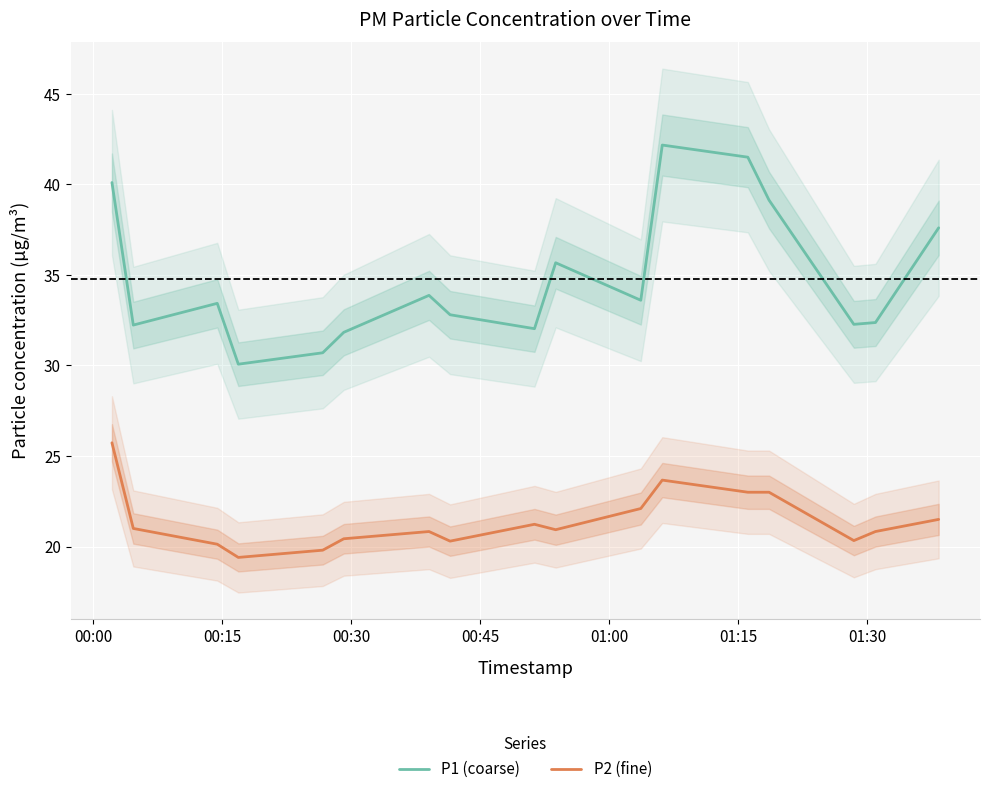

How many values in the P1 (coarse) series exceed 33?

9